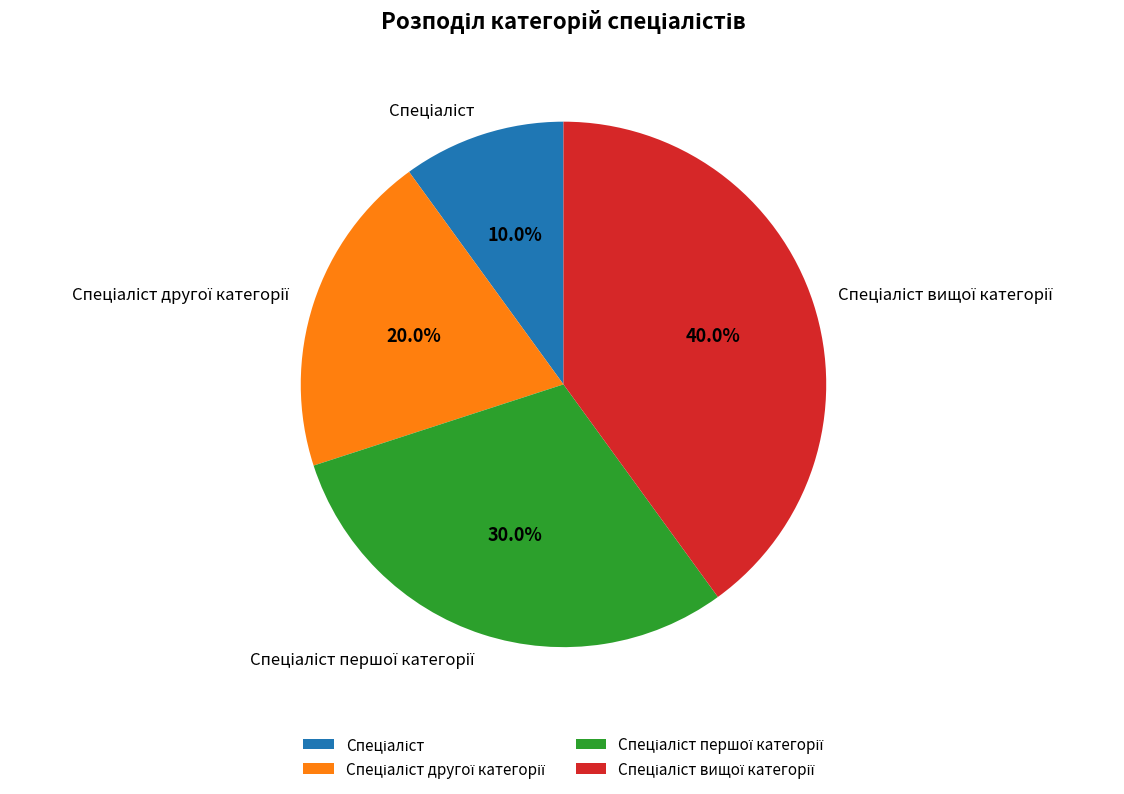

How many slices are in this pie chart?

4